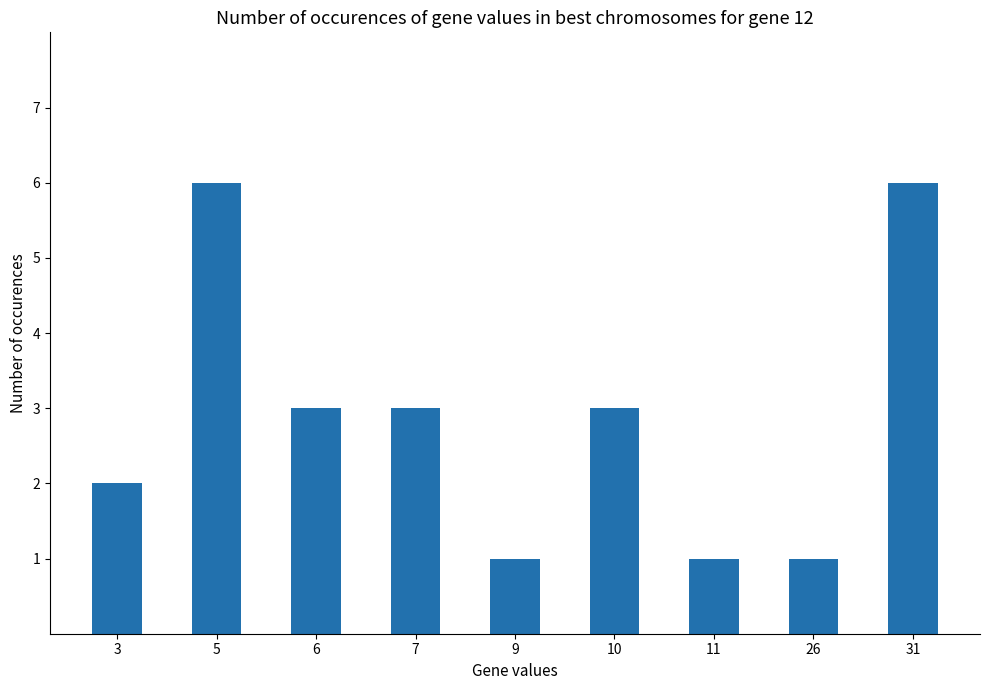

What value does the data have at 5?

6